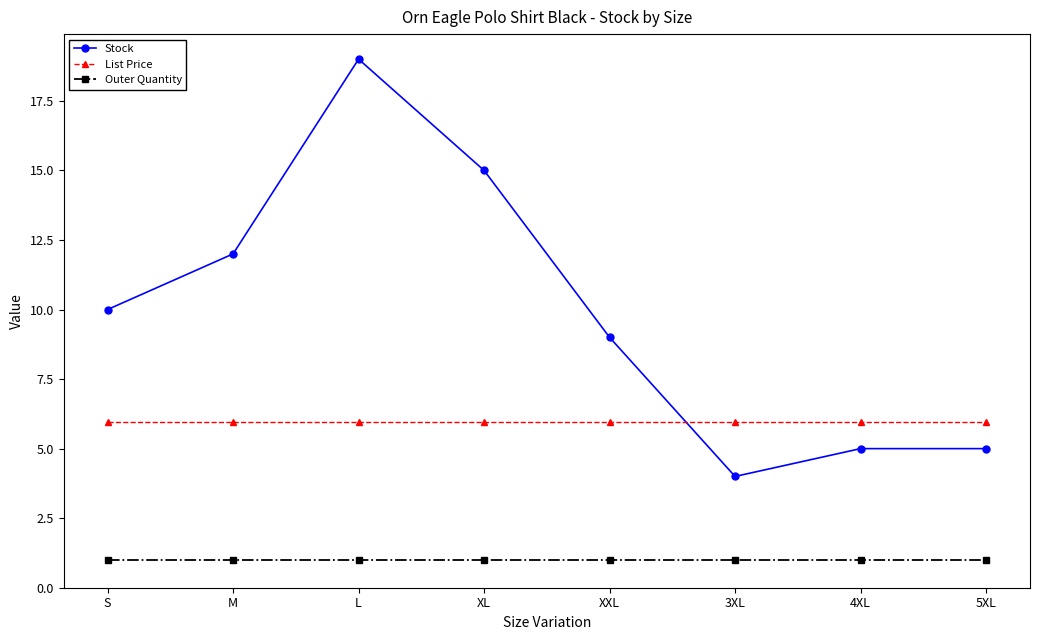

What is the average value of the Stock series?

9.9